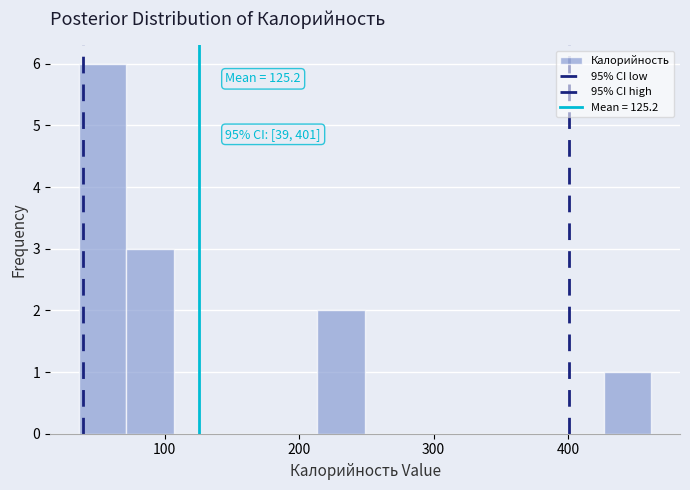

Read against the x-axis, roughly where is the centre of the tallest bar?

50